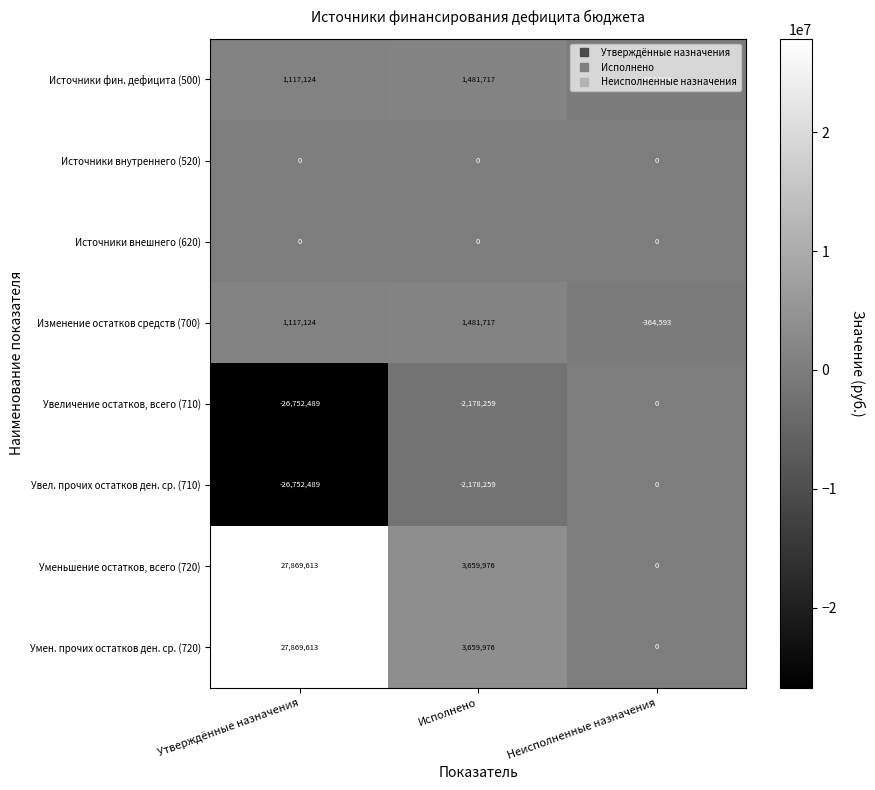

What is the maximum value shown in the chart?

27869613